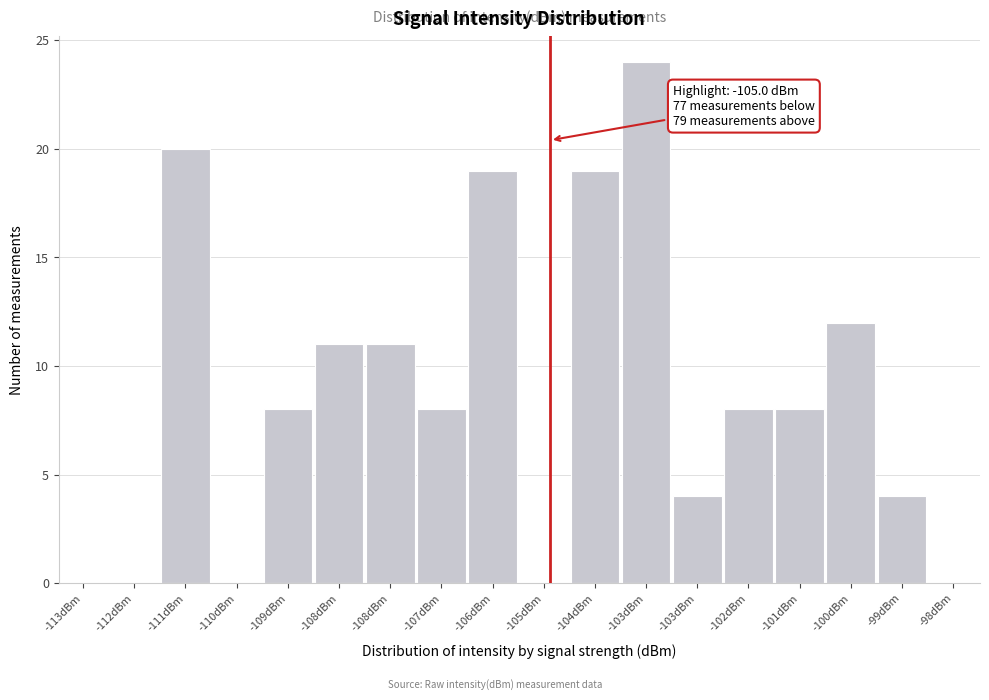

How many distinct data groups are displayed?

1